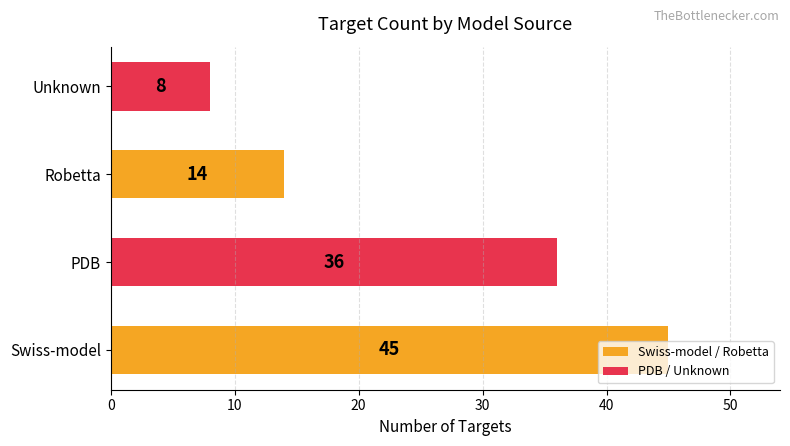

What is the greatest value displayed?

45